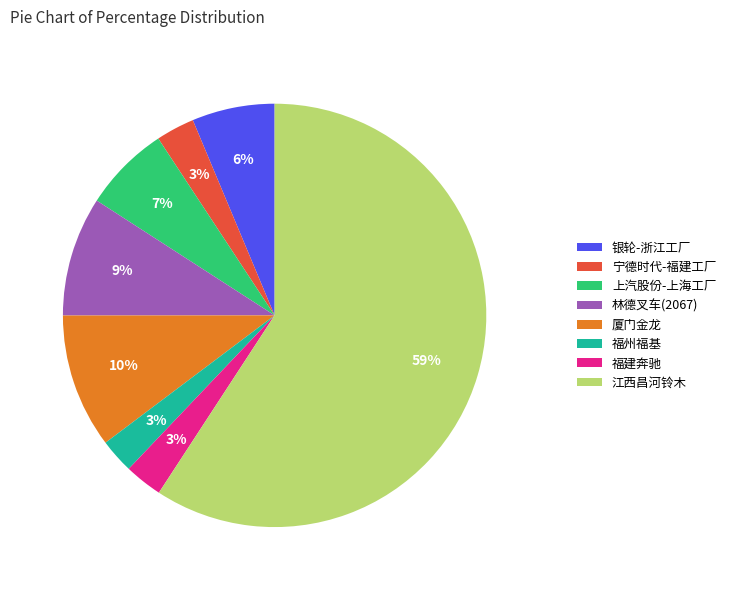

Which slice is the largest?

江西昌河铃木